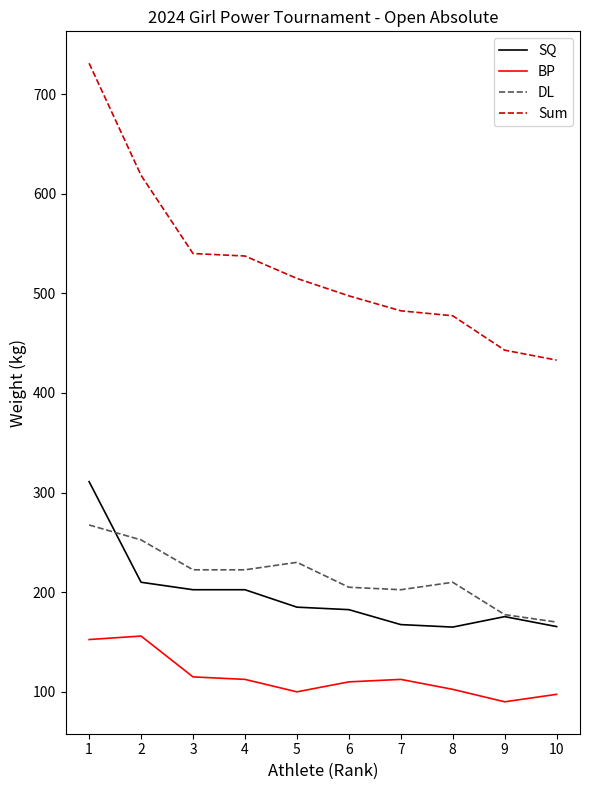

At 2, list the series in order from largest to smallest.

Sum, DL, SQ, BP